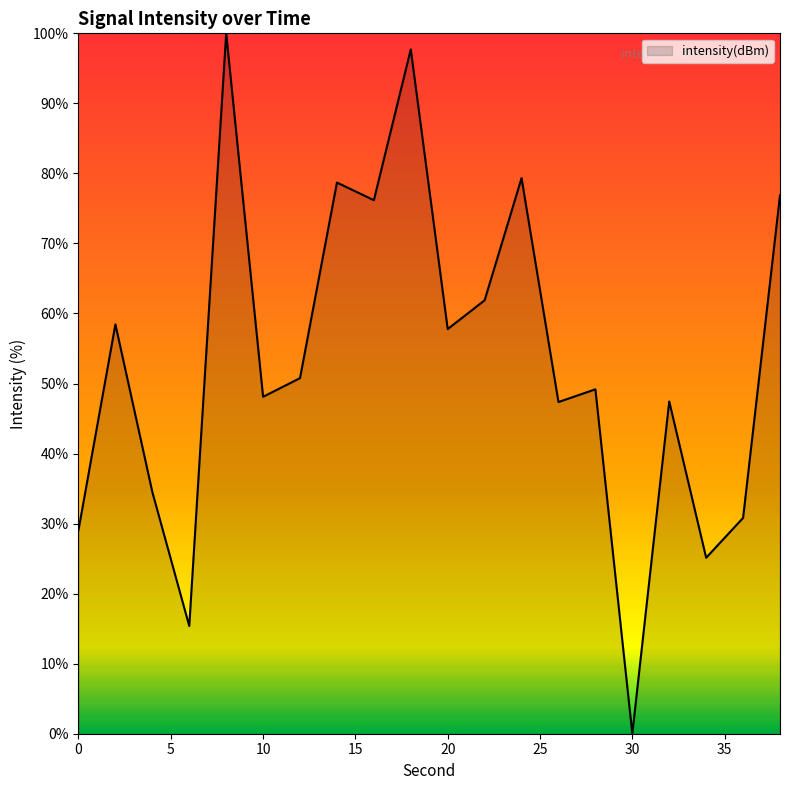

True or false: there are more than 0 points higher than both neighbors.

True